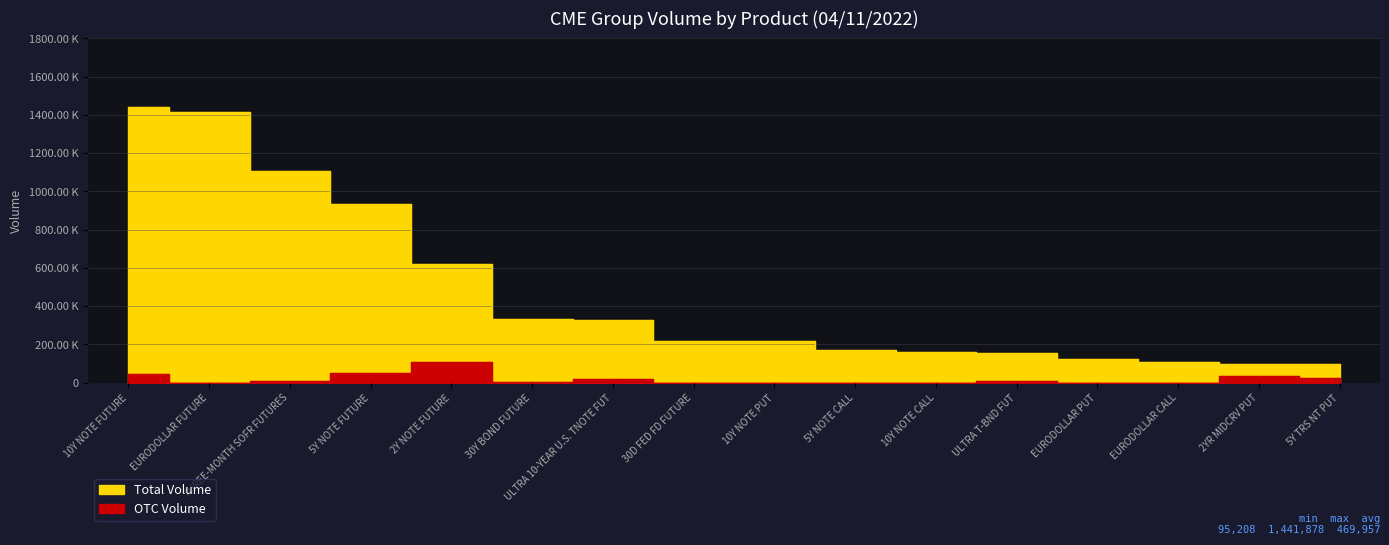

True or false: OTC Volume has more than 2 points higher than both neighbors.

True